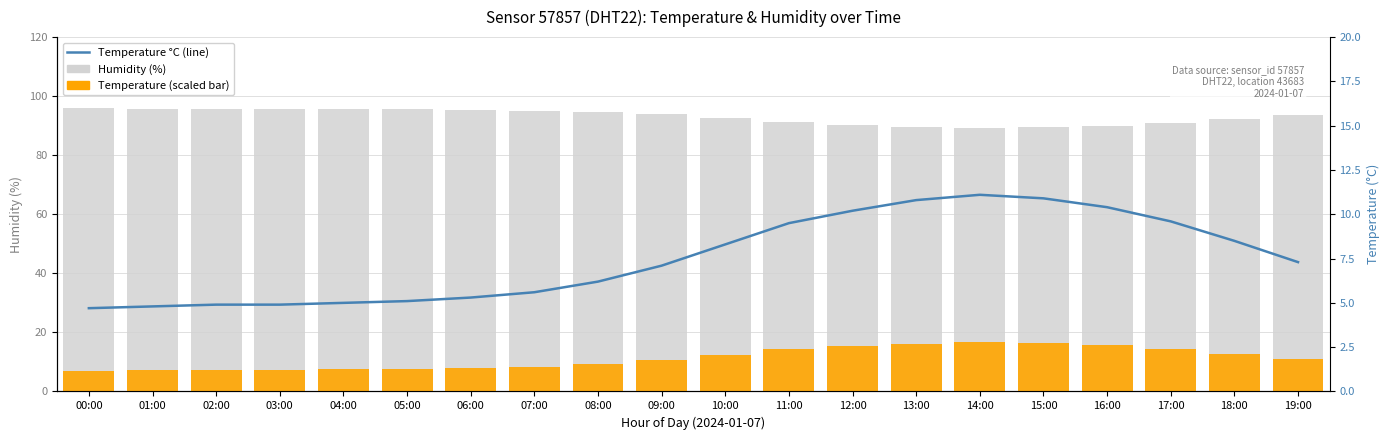

Reading left to right, what are all the values shown in this chart?

Humidity (%): 00:00=95.9	01:00=95.8	02:00=95.8	03:00=95.8	04:00=95.7	05:00=95.6	06:00=95.4	07:00=95.1	08:00=94.6	09:00=93.8	10:00=92.5	11:00=91.1	12:00=90.2	13:00=89.5	14:00=89.1	15:00=89.4	16:00=90.0	17:00=91.0	18:00=92.3	19:00=93.7
Temperature (°C, scaled): 00:00=7.1	01:00=7.2	02:00=7.4	03:00=7.4	04:00=7.5	05:00=7.6	06:00=7.9	07:00=8.4	08:00=9.3	09:00=10.6	10:00=12.5	11:00=14.2	12:00=15.3	13:00=16.2	14:00=16.6	15:00=16.4	16:00=15.6	17:00=14.4	18:00=12.8	19:00=10.9
Temperature °C (line): 00:00=4.7	01:00=4.8	02:00=4.9	03:00=4.9	04:00=5.0	05:00=5.1	06:00=5.3	07:00=5.6	08:00=6.2	09:00=7.1	10:00=8.3	11:00=9.5	12:00=10.2	13:00=10.8	14:00=11.1	15:00=10.9	16:00=10.4	17:00=9.6	18:00=8.5	19:00=7.3